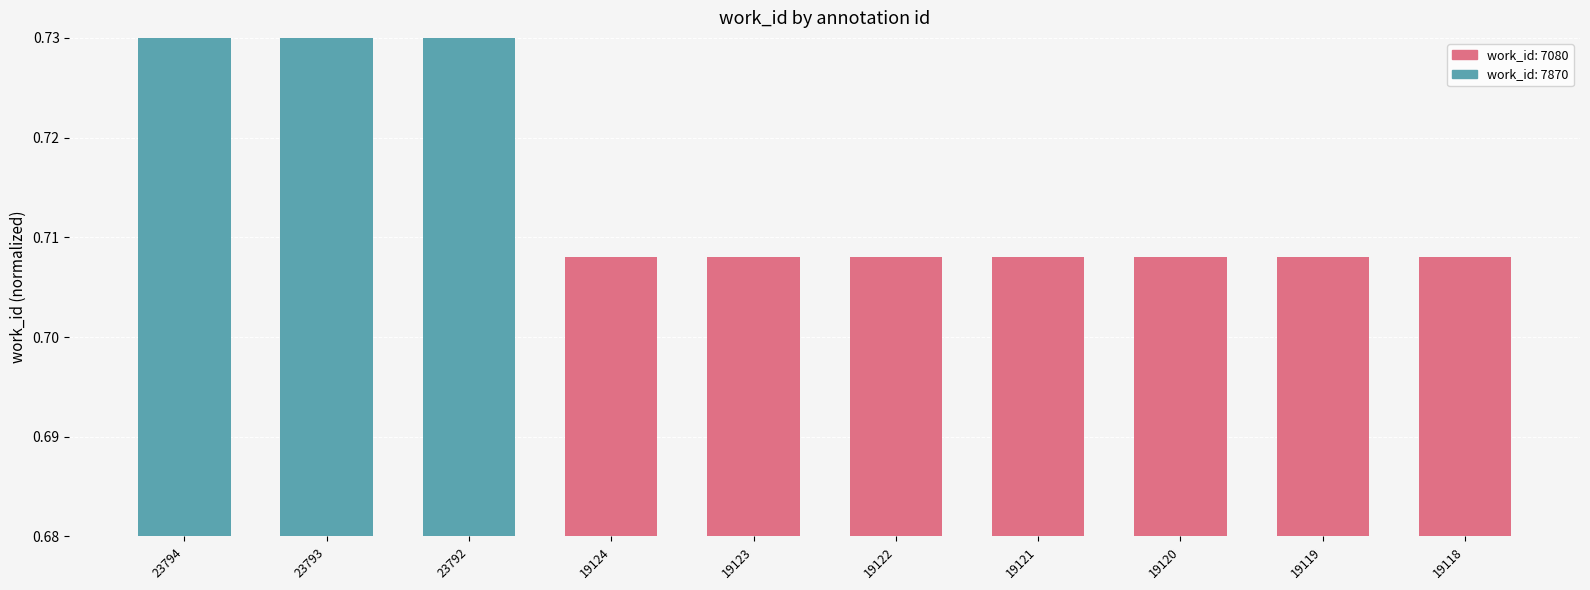

What is the sum of all values?

7.3